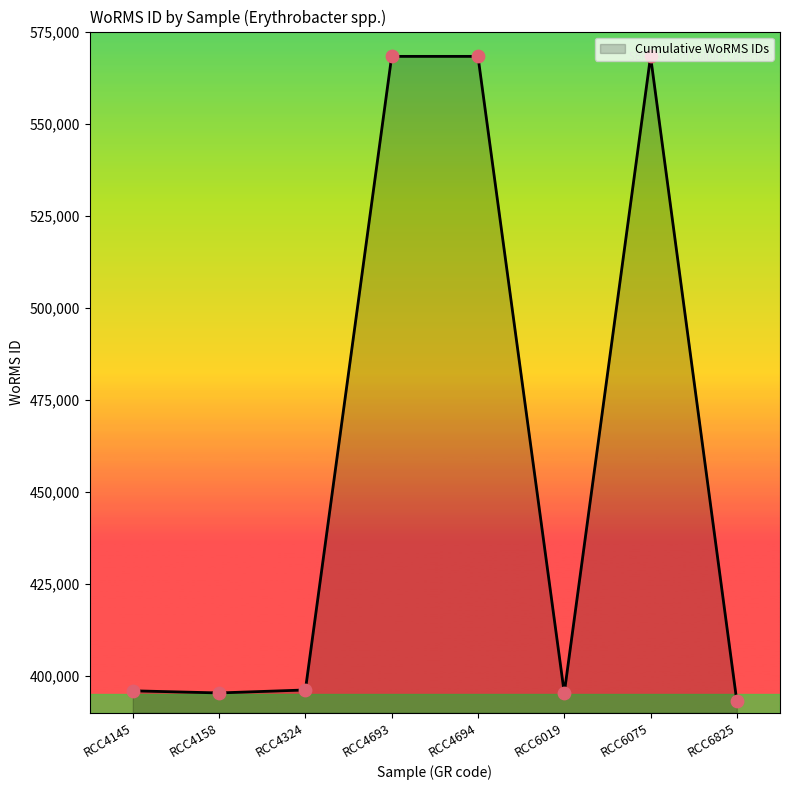

What is the change in value from RCC4145 to RCC6019?

-580